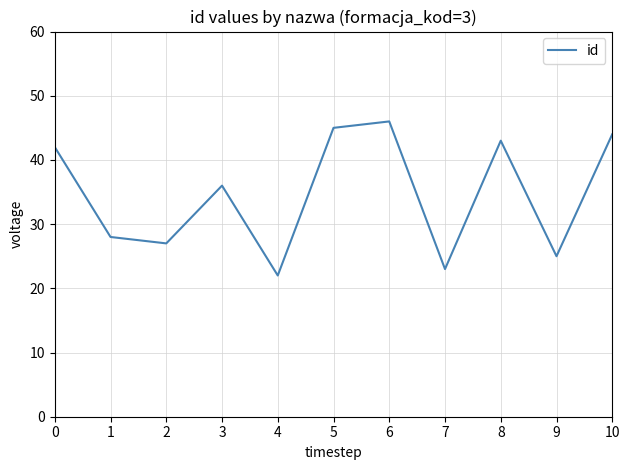

What is the sum of all values?

381